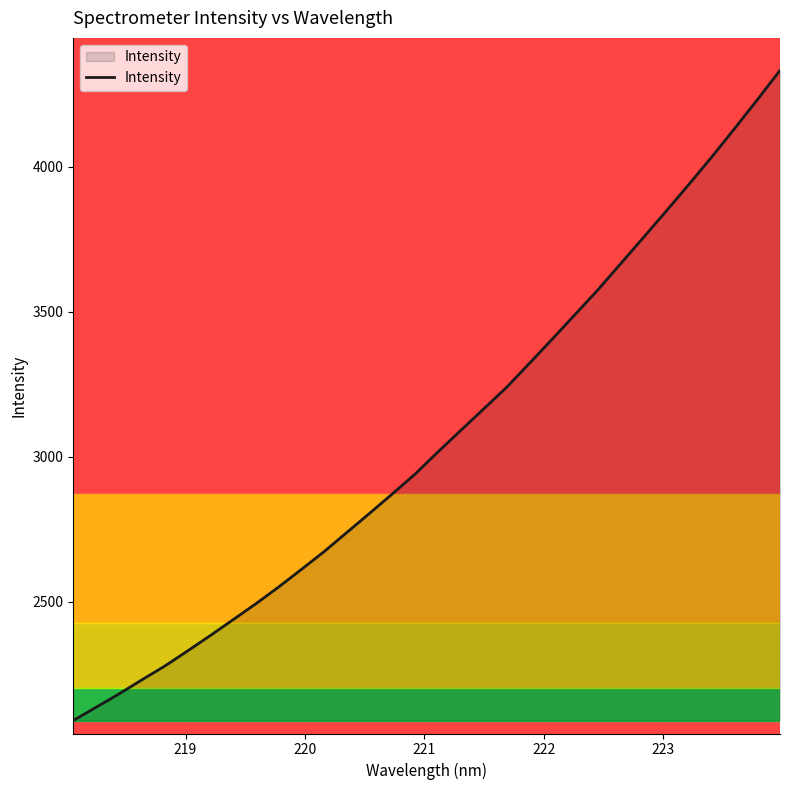

How many values are below 3017?

16